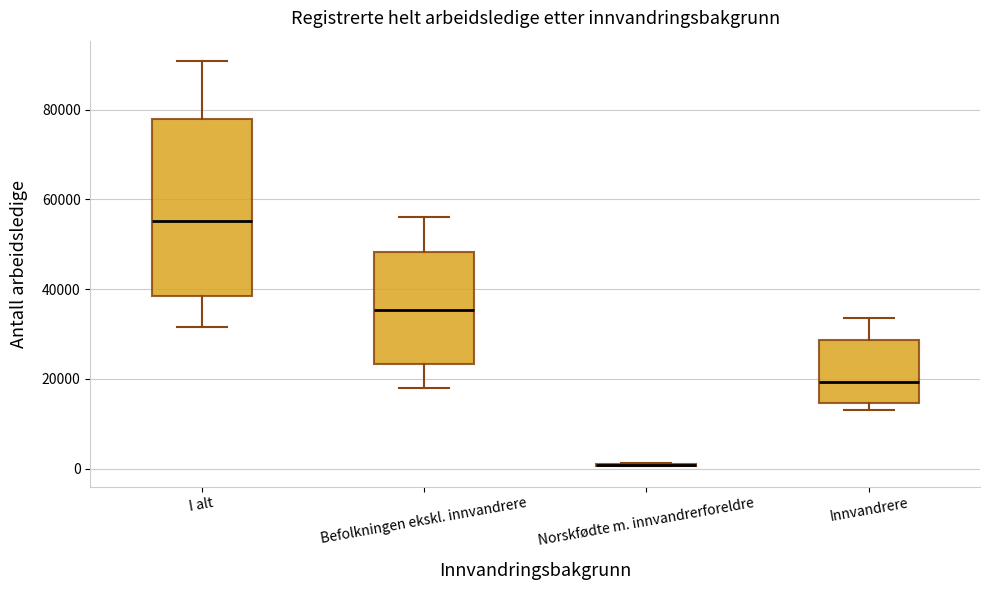

Which box is the tallest, from its lower edge to its upper edge?

I alt